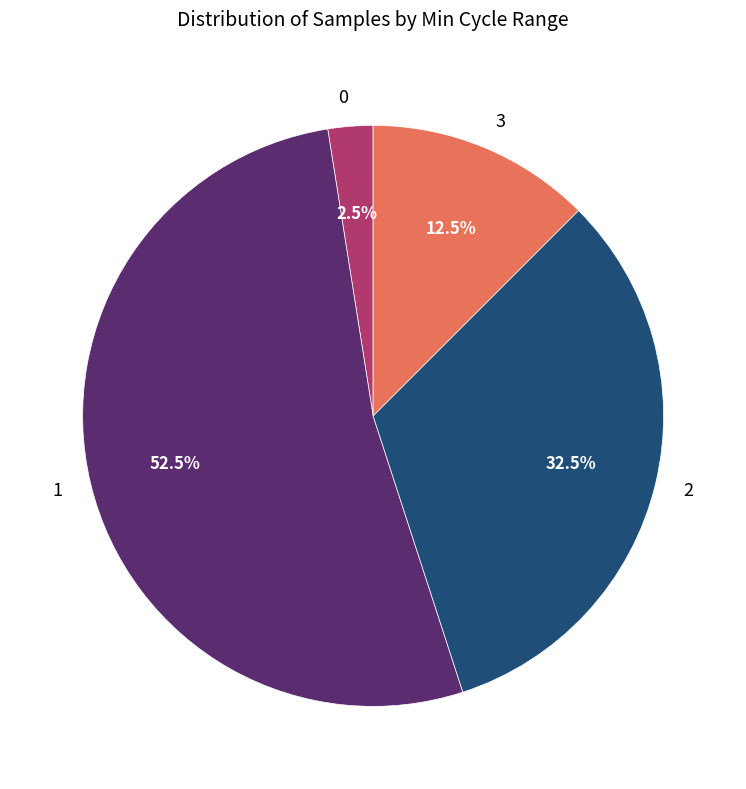

Does 1 represent more than half of the total?

Yes